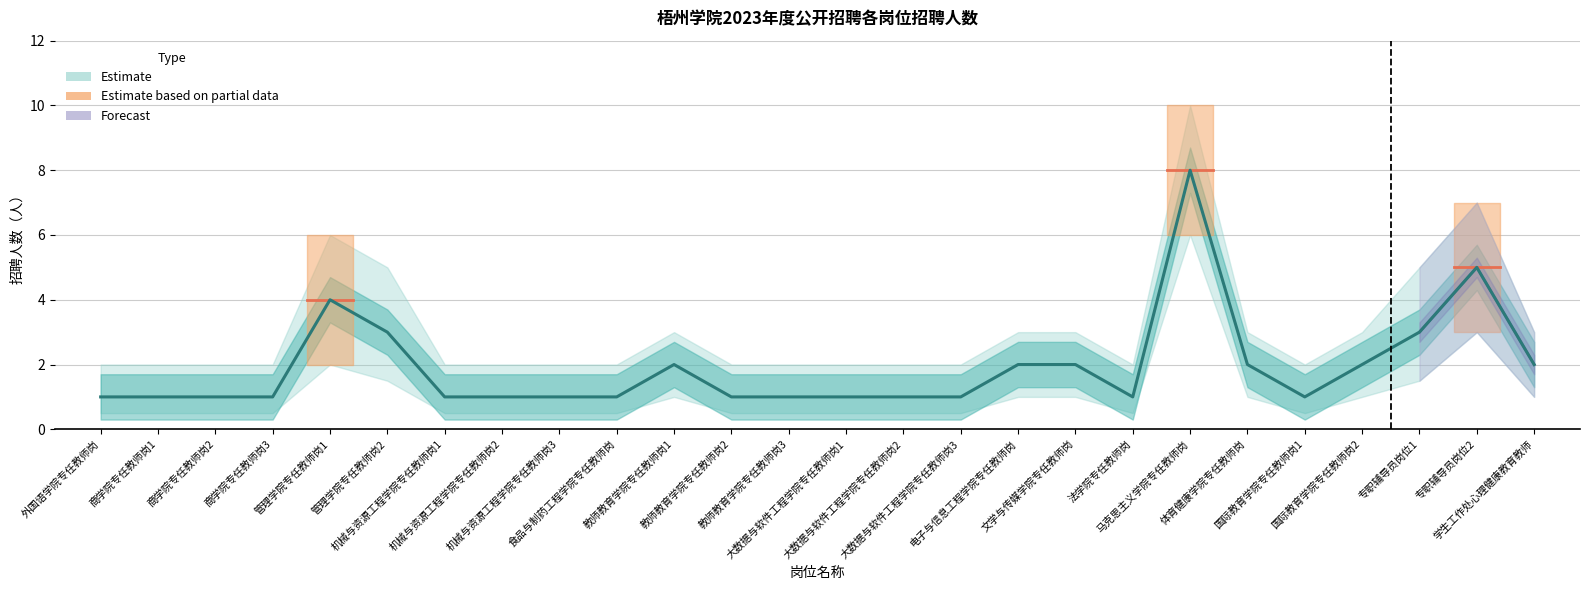

What is the difference between the maximum and minimum values?

7